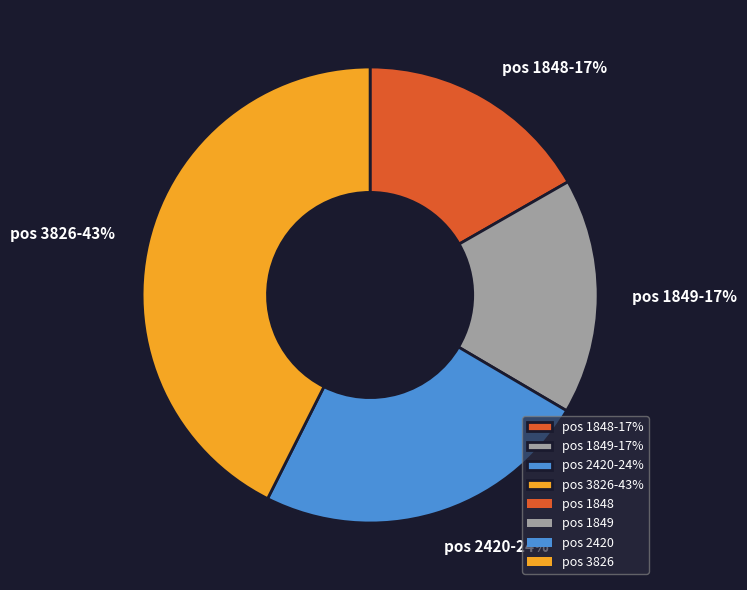

Do pos 2420-24% and pos 1849-17% together represent more than half of the pie?

No